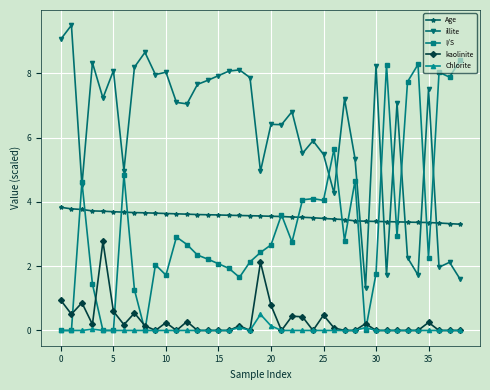

List the series in order of their peak value, highest first.

illite, I/S, Age, kaolinite, Chlorite